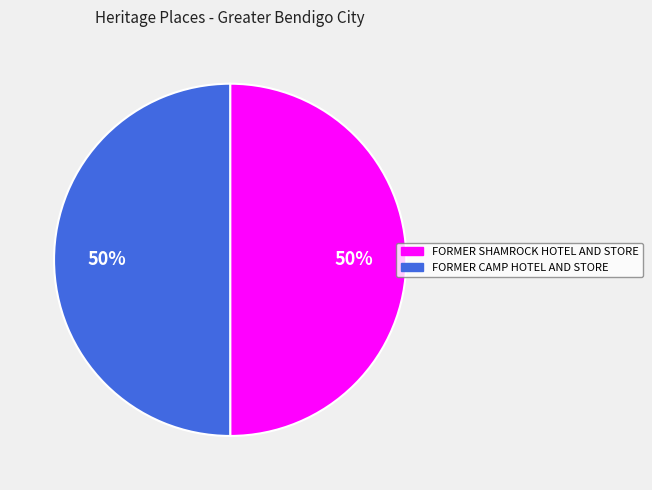

To the nearest percent, what is the combined percentage of FORMER CAMP HOTEL AND STORE and FORMER SHAMROCK HOTEL AND STORE?

100%